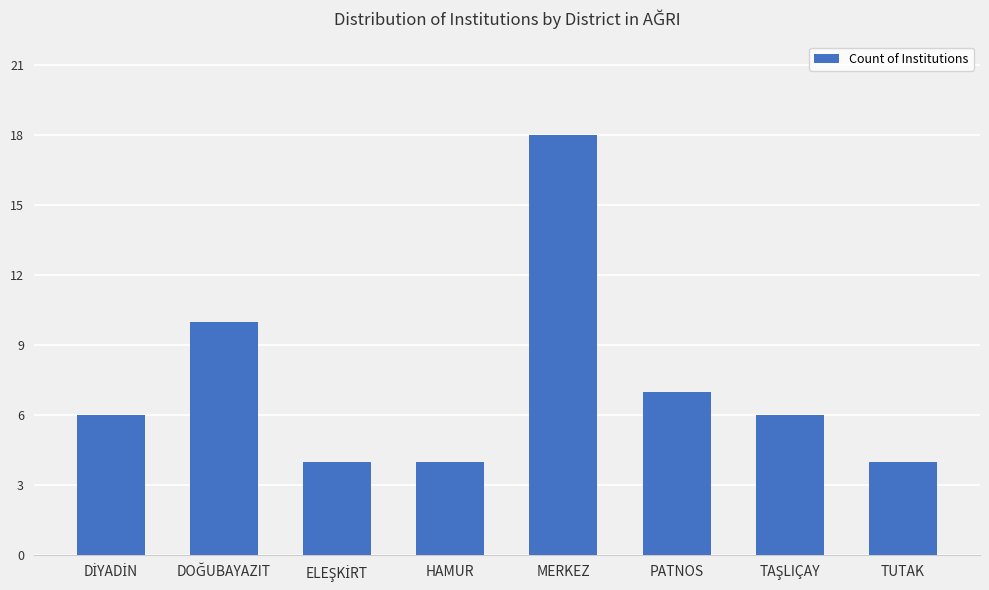

Does the chart contain stacked bars?

No